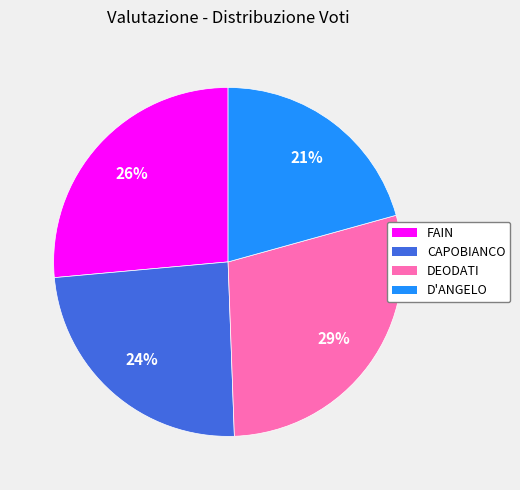

What is the largest slice in the pie chart?

DEODATI